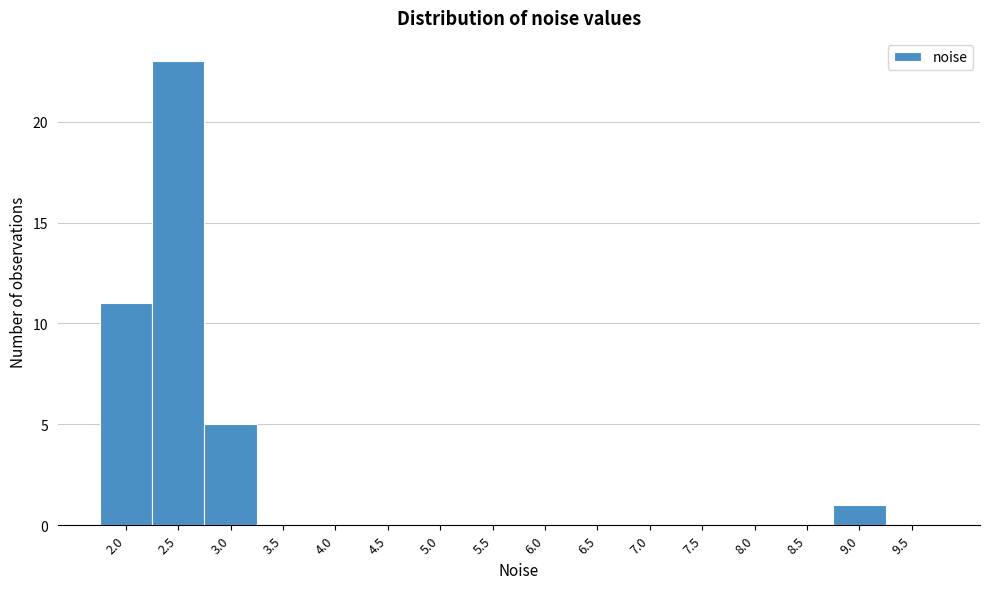

Reading left to right, transcribe all the data shown in this chart.

2.0=11	2.5=23	3.0=5	3.5=0	4.0=0	4.5=0	5.0=0	5.5=0	6.0=0	6.5=0	7.0=0	7.5=0	8.0=0	8.5=0	9.0=1	9.5=0